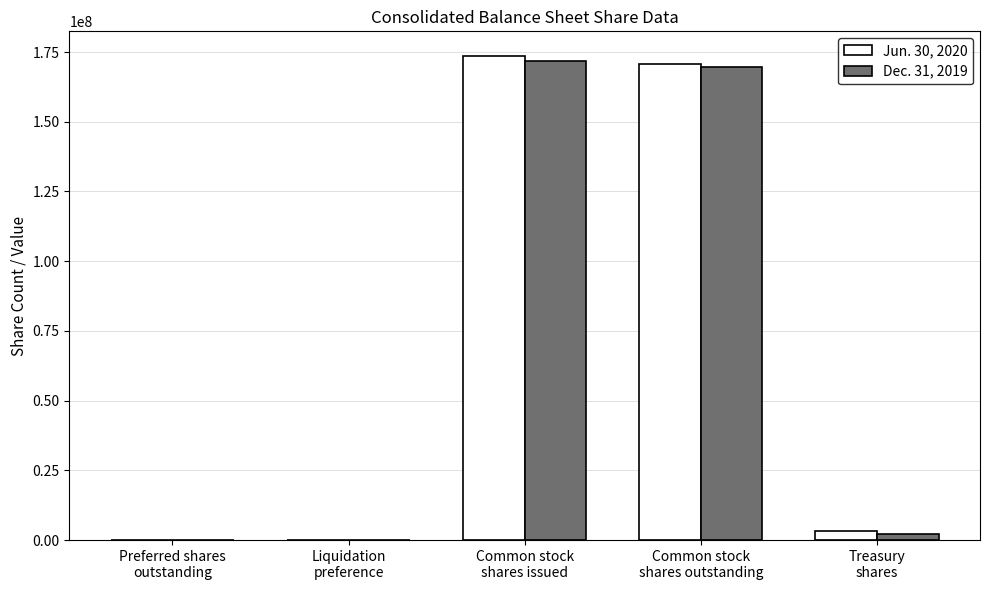

What is the approximate value of Dec. 31, 2019 at Common stock
shares issued, to the nearest 10?

171656040